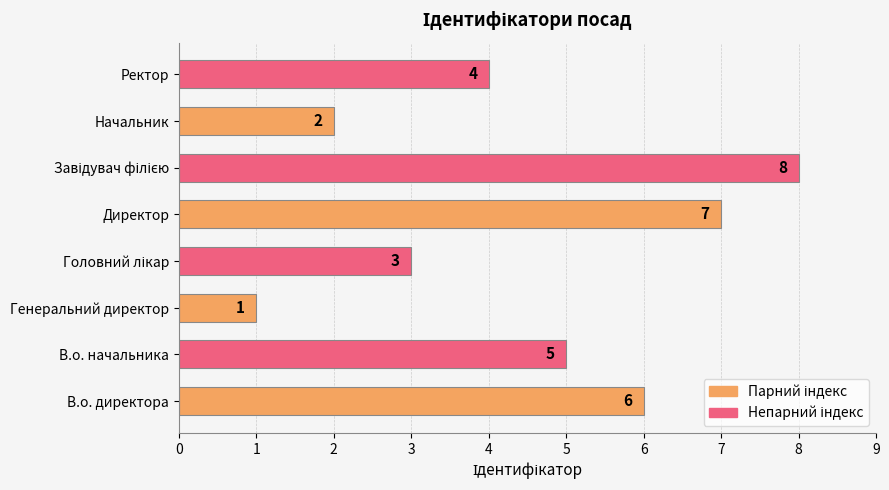

What is the smallest value displayed?

1